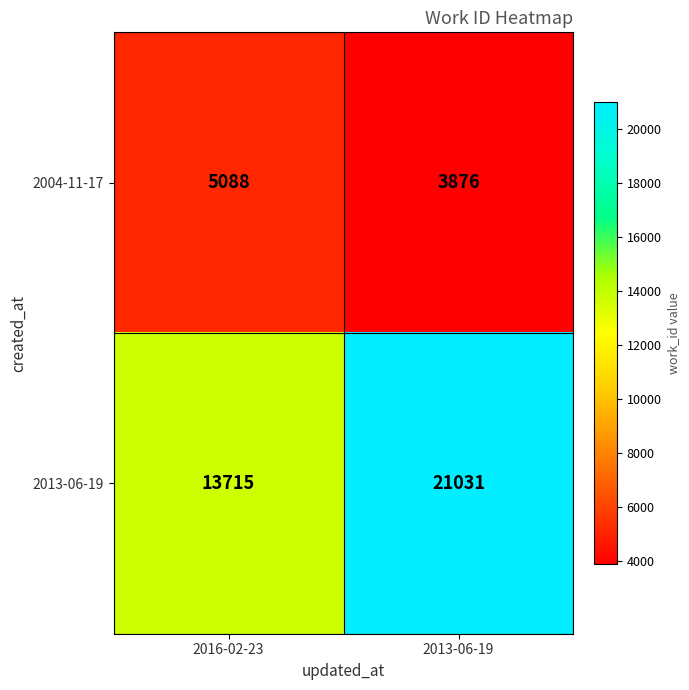

List the series in order of their overall mean, highest first.

2013-06-19, 2004-11-17